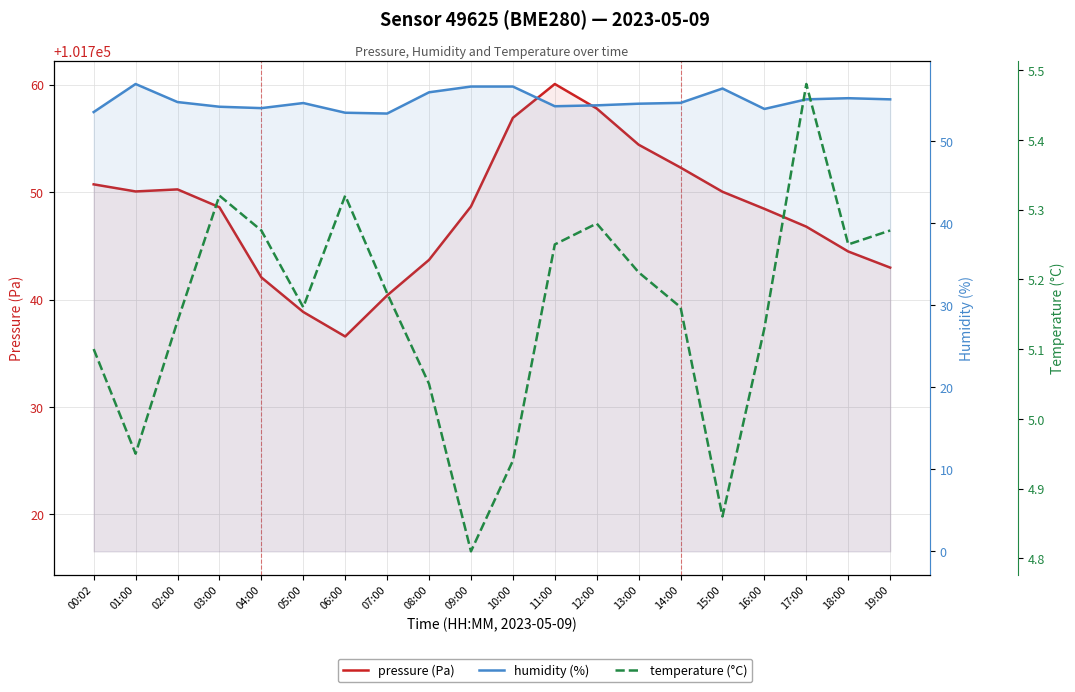

Reading left to right, list all the values displayed in this chart.

pressure (Pa): 101750.7	101750.1	101750.2	101748.6	101742.1	101738.8	101736.6	101740.4	101743.7	101748.7	101756.9	101760.1	101757.8	101754.4	101752.3	101750.0	101748.4	101746.8	101744.5	101743.0
humidity (%): 53.5	57.0	54.8	54.2	54.0	54.6	53.5	53.4	55.9	56.6	56.6	54.2	54.4	54.5	54.6	56.4	53.9	55.1	55.2	55.1
temperature (°C): 5.1	5.0	5.1	5.3	5.3	5.2	5.3	5.2	5.0	4.8	4.9	5.2	5.3	5.2	5.2	4.9	5.1	5.5	5.2	5.3